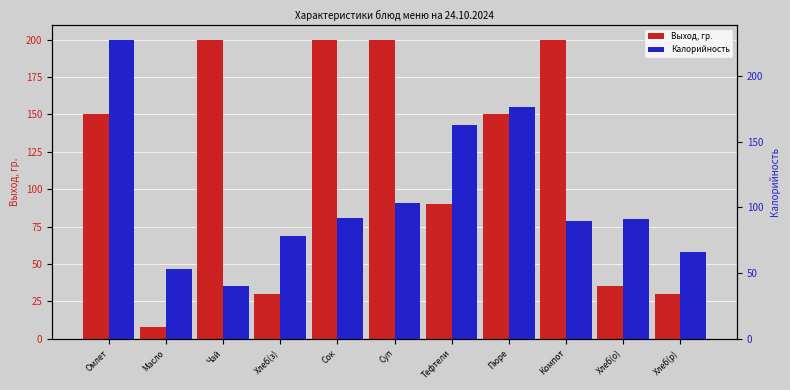

List the series in order of their overall mean, lowest first.

Калорийность, Выход, гр.